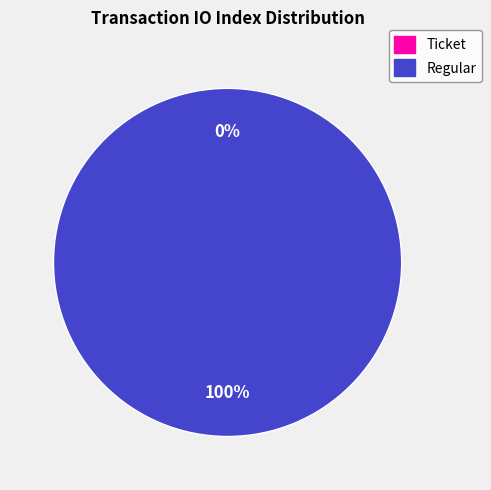

Is Ticket (io_index=0) the majority of the pie?

No